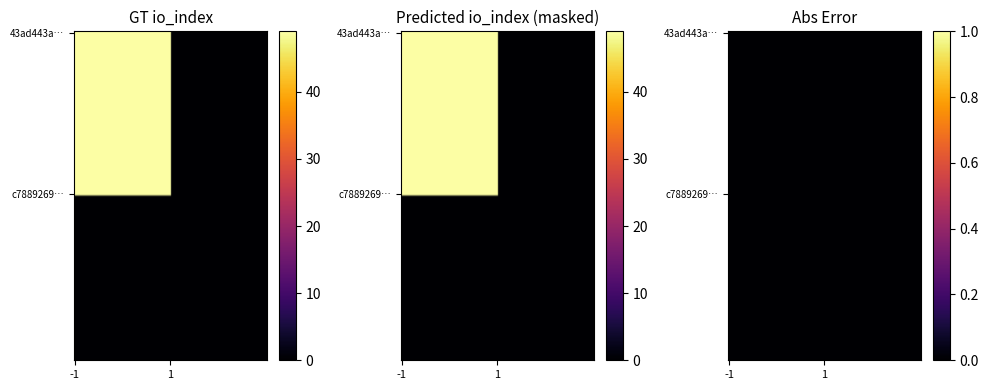

Reading right to left, extract all data points from this chart.

43ad443a36daaf1b0f17138db55355b8a90e5e4: 1=0	-1=49
c78892698fee86fcf1cbcfcbd900f0ec5c6312d: 1=0	-1=0